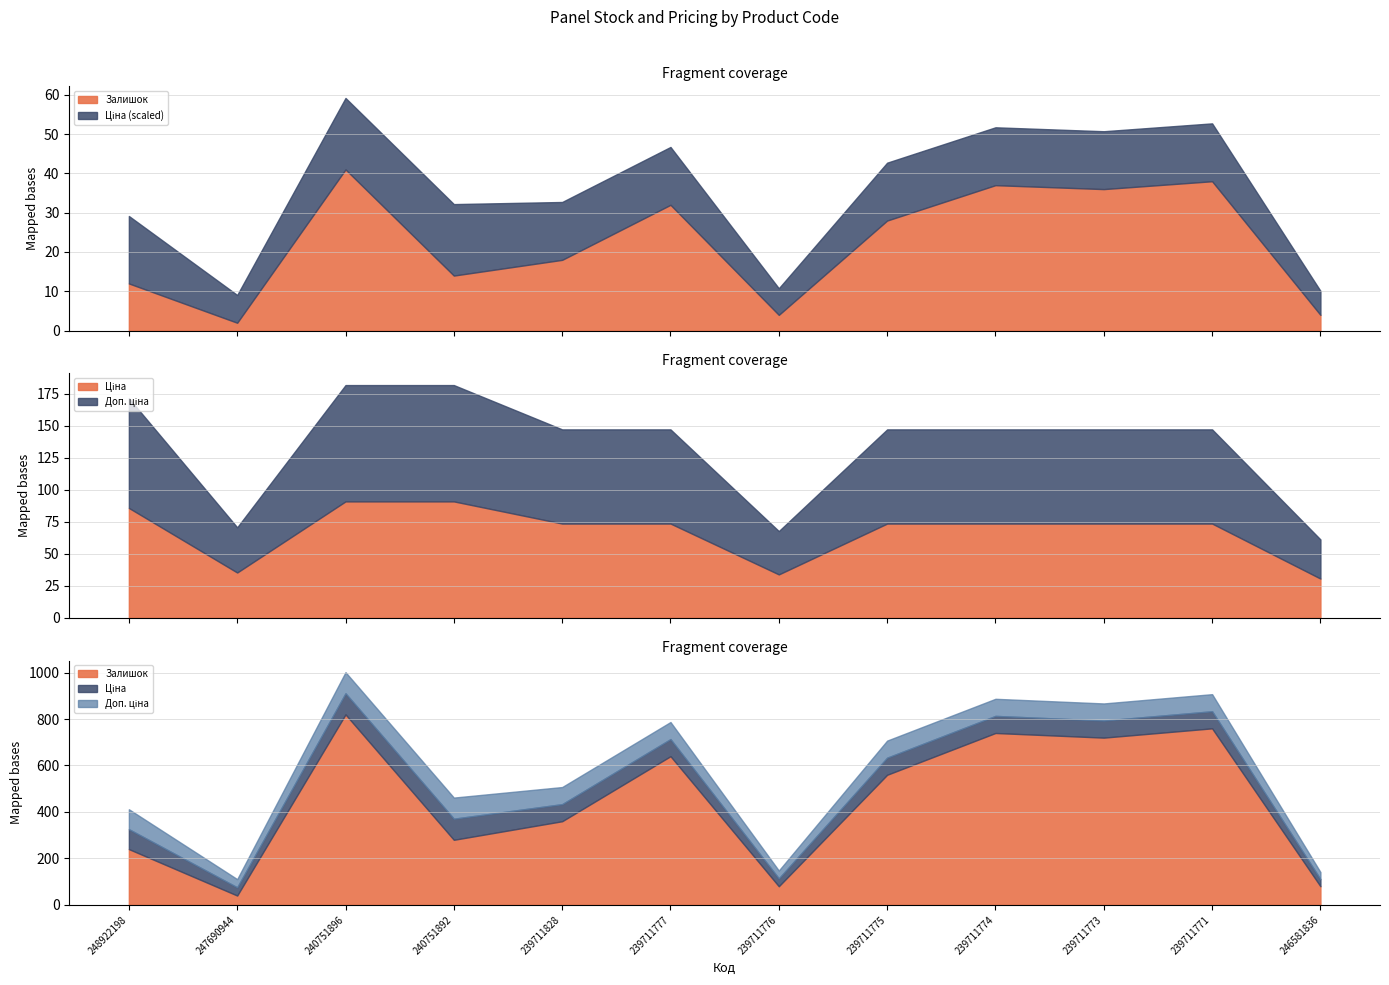

Rank the series by their maximum value, from lowest to highest.

Залишок, Ціна, Доп. ціна